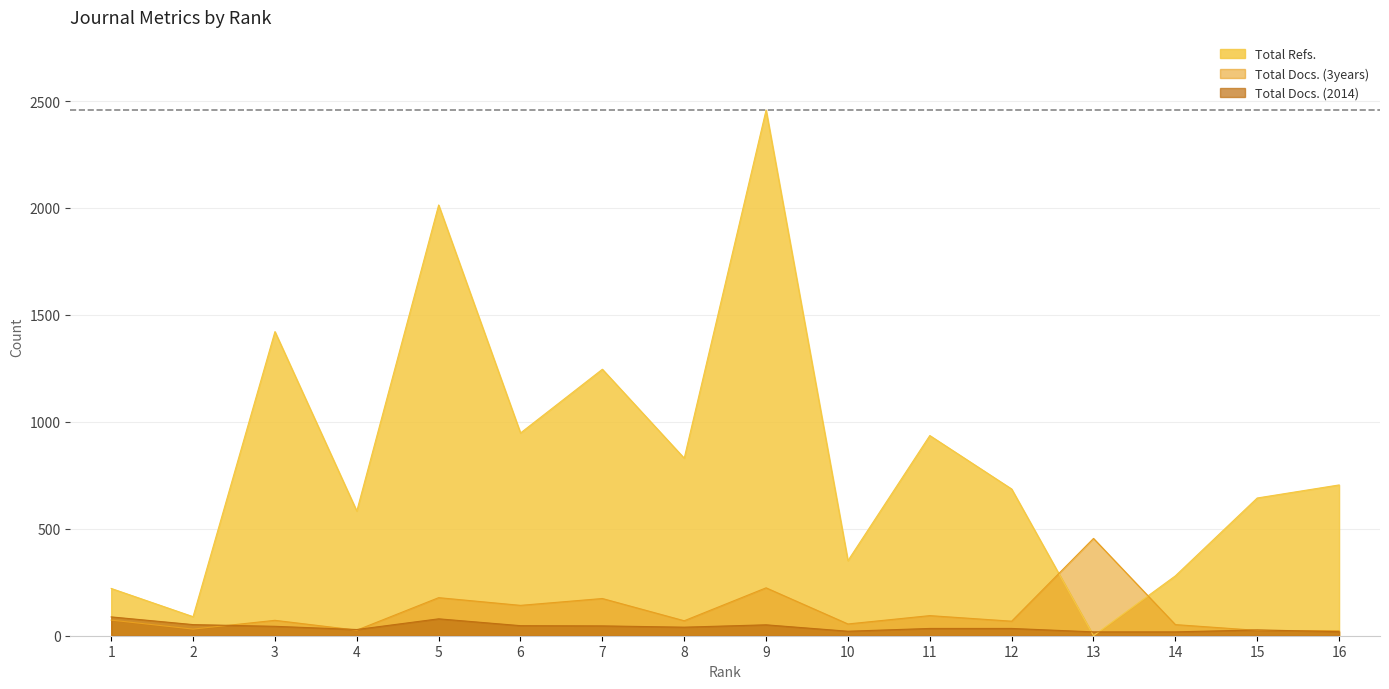

How many interior local valleys does the Total Docs. (2014) series have?

3